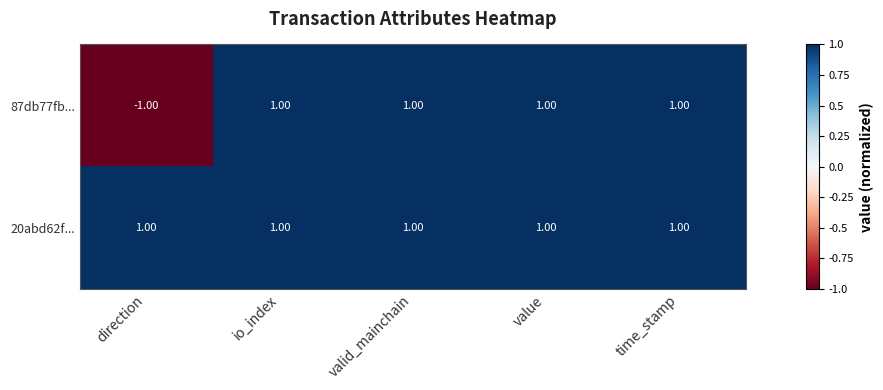

Which category has the lowest value across all series?

direction